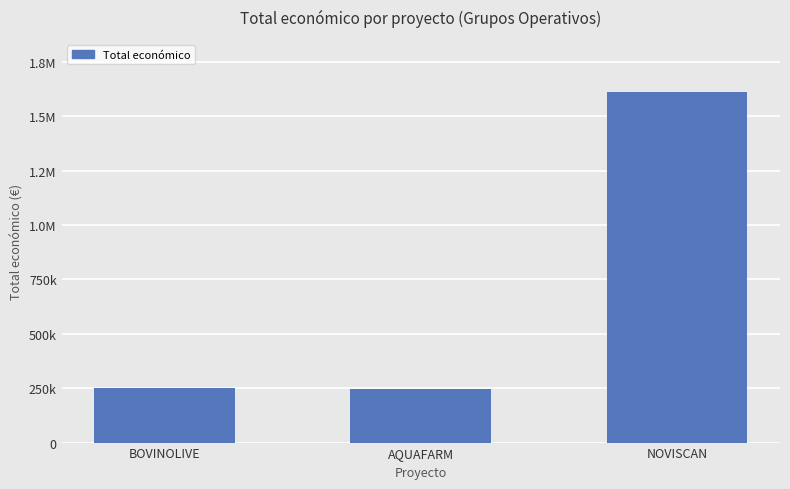

What is the approximate value at NOVISCAN, to the nearest 10?

1609380